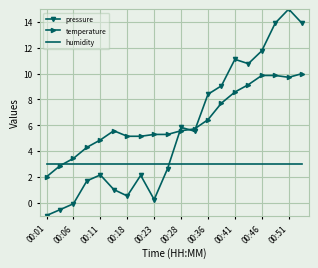

Which series has the widest spread of values?

pressure